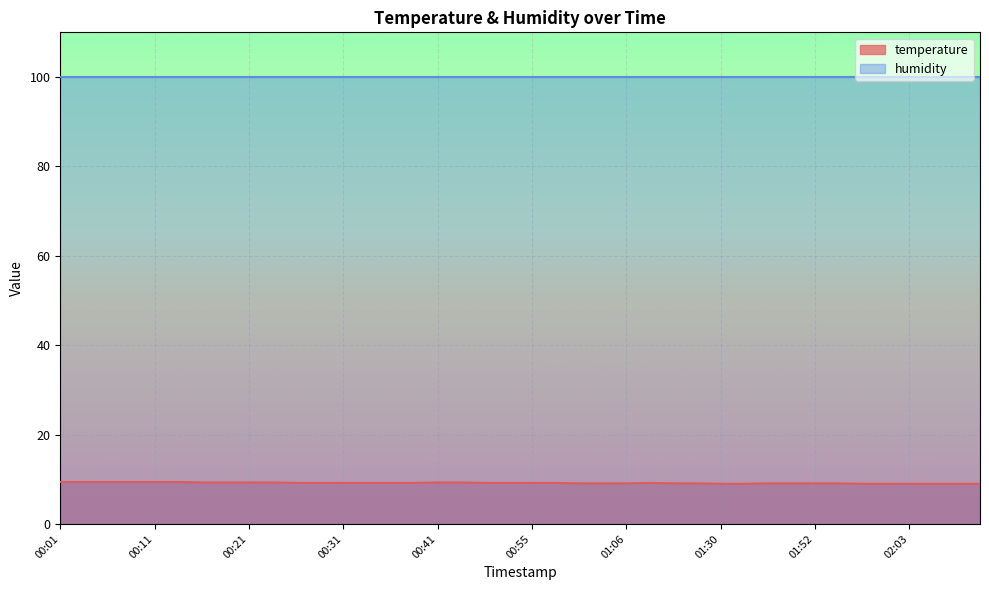

What is the label of the 27th point from the right?

00:34